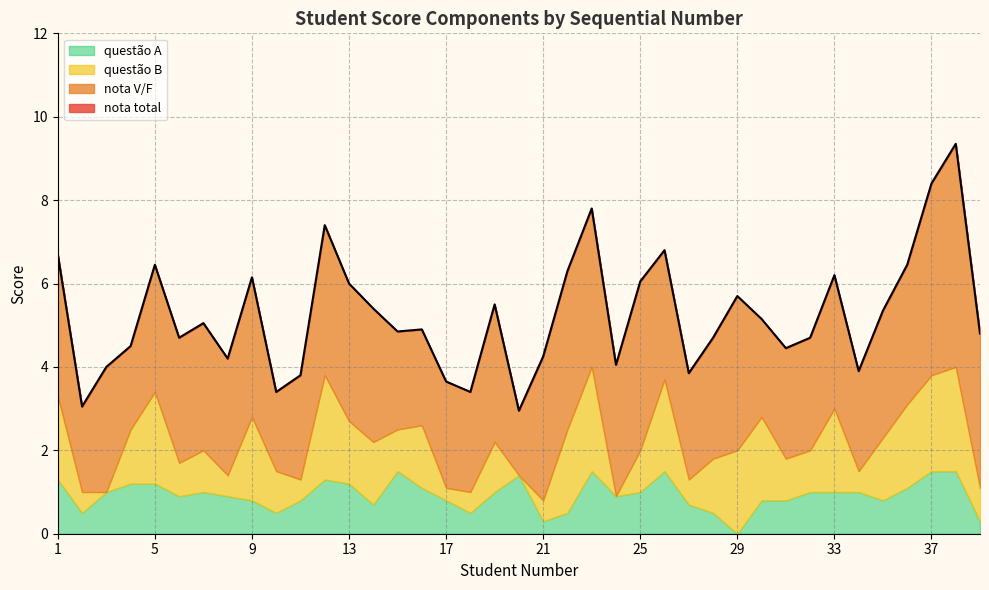

How many lines are shown in the chart?

4